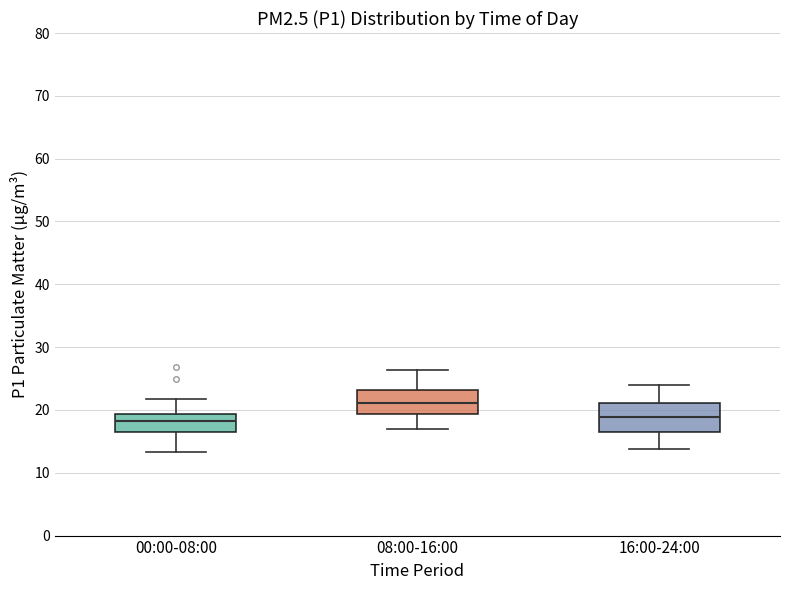

Reading left to right, read every box against the y-axis: the position of its median line, the range the box covers, and the ends of its whiskers. The values are not printed on the chart, so give them approximately, as read against the axis.

00:00-08:00: median 18, box 16 to 19, whiskers 13 to 22
08:00-16:00: median 21, box 19 to 23, whiskers 17 to 26
16:00-24:00: median 19, box 16 to 21, whiskers 14 to 24